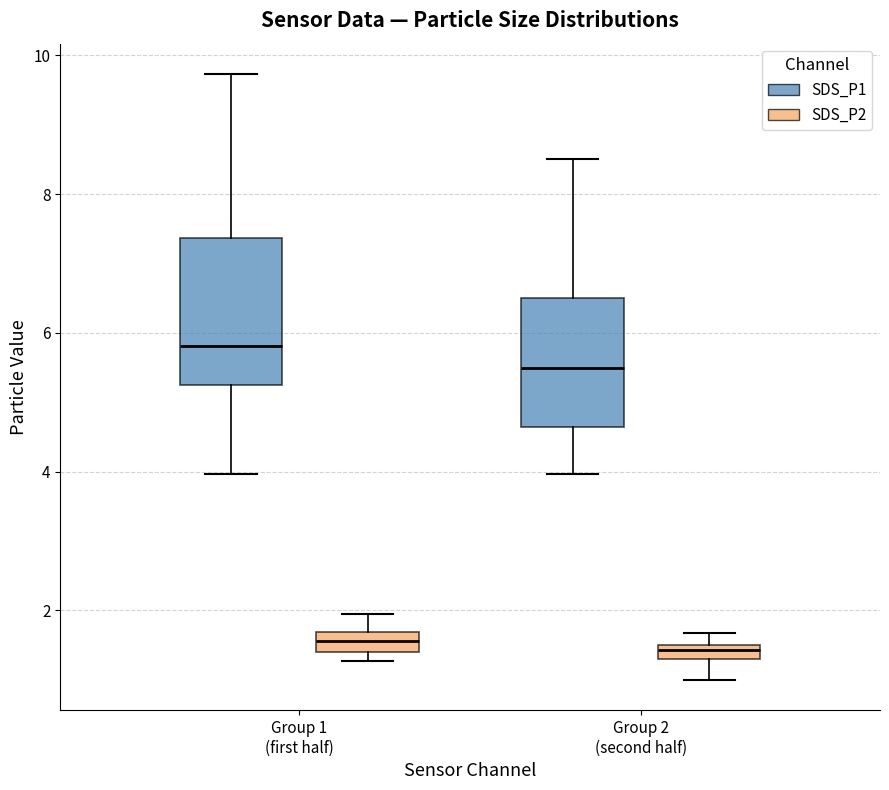

Where does the upper whisker of the box for Group 1 (first half) (SDS_P1) end on the y-axis? The values are not printed on the chart, so give them approximately, as read against the axis.

9.8